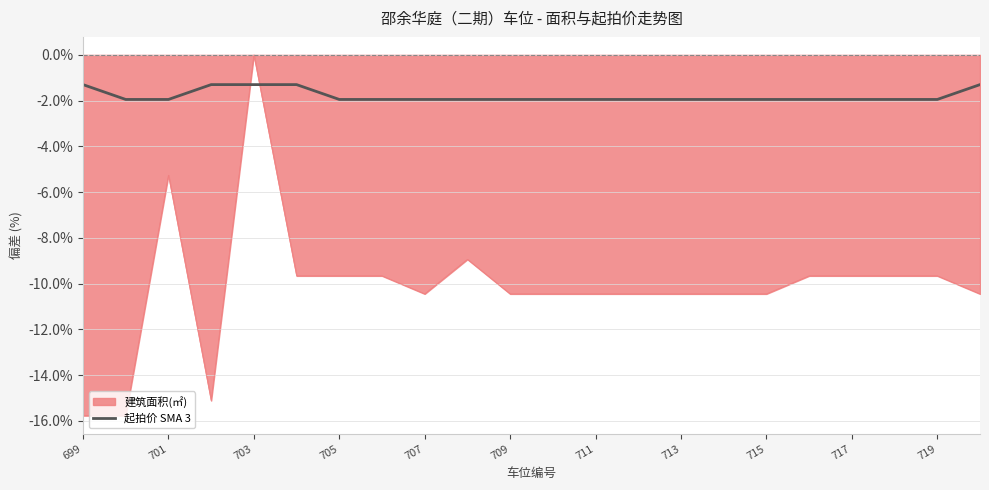

List the series in order of their overall mean, lowest first.

建筑面积(㎡), 起拍价 SMA 3